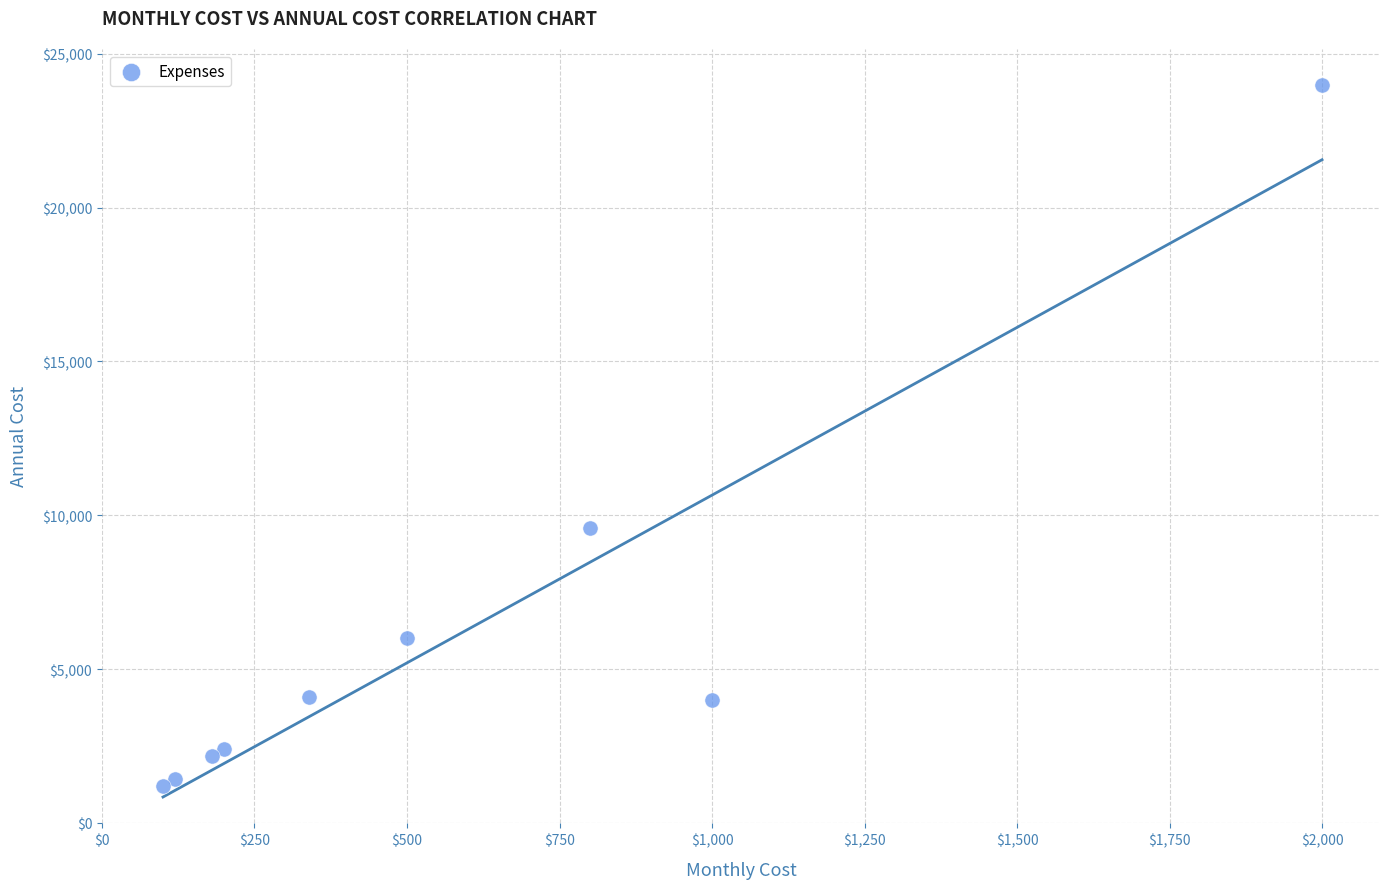

What Y value in the scatter plot is closest to 12600?

9600